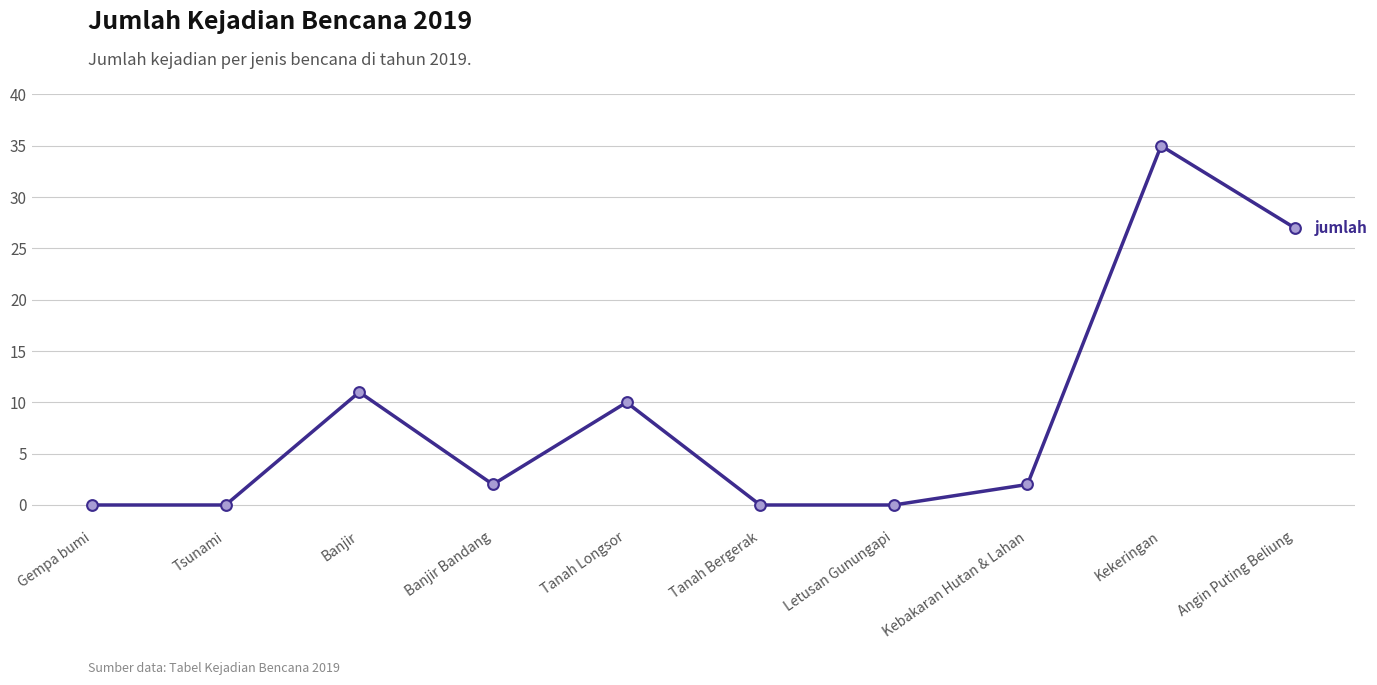

Which has a higher value, Tanah Bergerak or Kebakaran Hutan & Lahan?

Kebakaran Hutan & Lahan